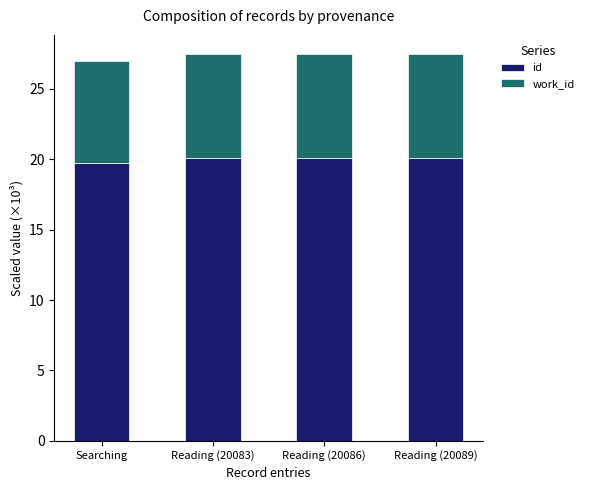

Where is id nearest to the value 19?

Searching